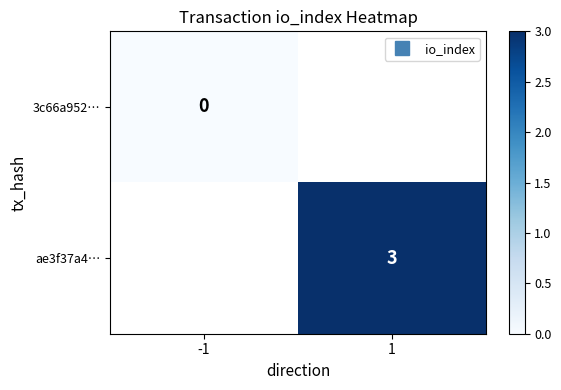

At -1, list the series in order from largest to smallest.

3c66a952…, ae3f37a4…